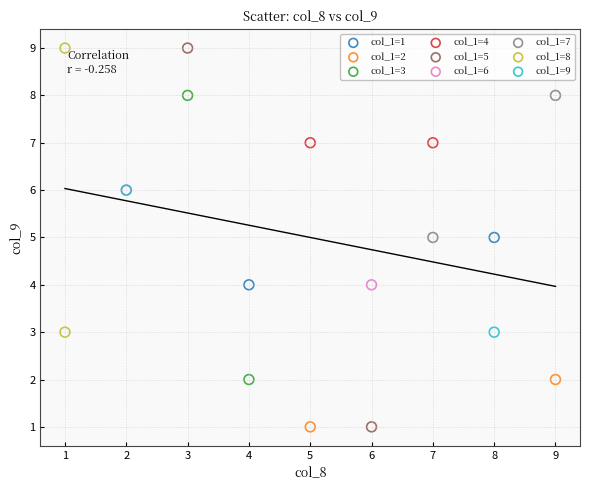

What are all the series names shown in the legend?

col_1=1, col_1=2, col_1=3, col_1=4, col_1=5, col_1=6, col_1=7, col_1=8, col_1=9